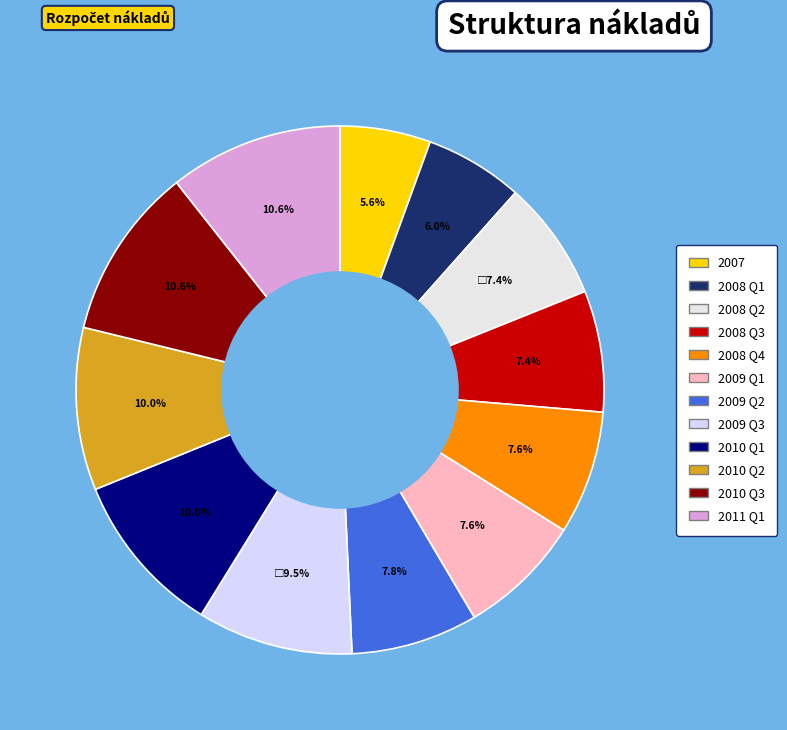

Count the number of slices in the pie.

12